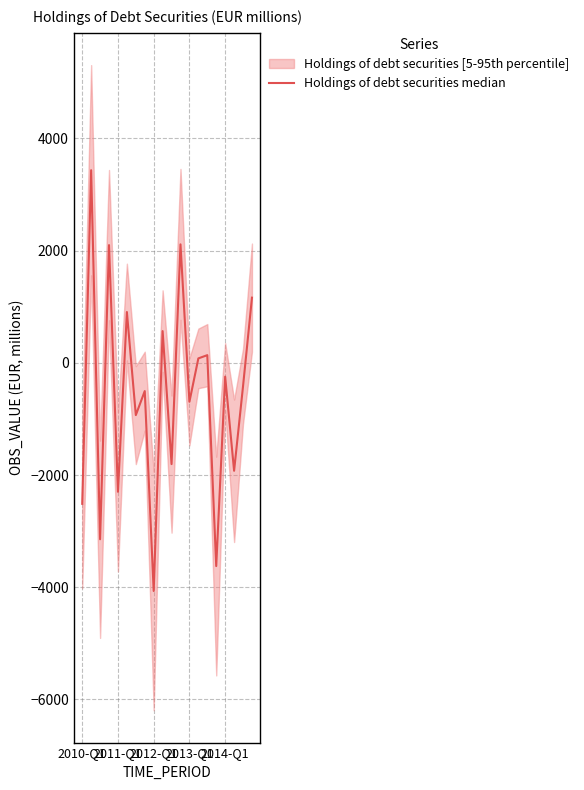

The chart shows a value of 1057.2 at 2013-Q1. True or false?

False